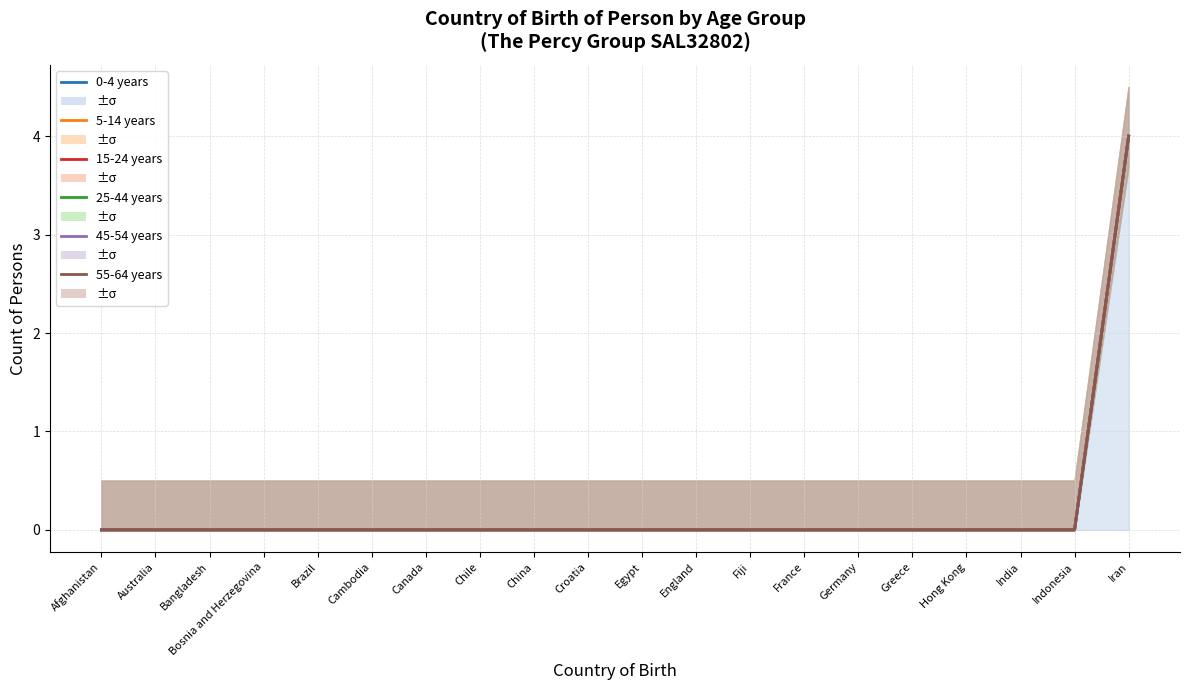

Reading left to right, extract all data points from this chart.

0-4 years: Afghanistan=0	Australia=0	Bangladesh=0	Bosnia and Herzegovina=0	Brazil=0	Cambodia=0	Canada=0	Chile=0	China=0	Croatia=0	Egypt=0	England=0	Fiji=0	France=0	Germany=0	Greece=0	Hong Kong=0	India=0	Indonesia=0	Iran=4
5-14 years: Afghanistan=0	Australia=0	Bangladesh=0	Bosnia and Herzegovina=0	Brazil=0	Cambodia=0	Canada=0	Chile=0	China=0	Croatia=0	Egypt=0	England=0	Fiji=0	France=0	Germany=0	Greece=0	Hong Kong=0	India=0	Indonesia=0	Iran=4
15-24 years: Afghanistan=0	Australia=0	Bangladesh=0	Bosnia and Herzegovina=0	Brazil=0	Cambodia=0	Canada=0	Chile=0	China=0	Croatia=0	Egypt=0	England=0	Fiji=0	France=0	Germany=0	Greece=0	Hong Kong=0	India=0	Indonesia=0	Iran=4
25-44 years: Afghanistan=0	Australia=0	Bangladesh=0	Bosnia and Herzegovina=0	Brazil=0	Cambodia=0	Canada=0	Chile=0	China=0	Croatia=0	Egypt=0	England=0	Fiji=0	France=0	Germany=0	Greece=0	Hong Kong=0	India=0	Indonesia=0	Iran=4
45-54 years: Afghanistan=0	Australia=0	Bangladesh=0	Bosnia and Herzegovina=0	Brazil=0	Cambodia=0	Canada=0	Chile=0	China=0	Croatia=0	Egypt=0	England=0	Fiji=0	France=0	Germany=0	Greece=0	Hong Kong=0	India=0	Indonesia=0	Iran=4
55-64 years: Afghanistan=0	Australia=0	Bangladesh=0	Bosnia and Herzegovina=0	Brazil=0	Cambodia=0	Canada=0	Chile=0	China=0	Croatia=0	Egypt=0	England=0	Fiji=0	France=0	Germany=0	Greece=0	Hong Kong=0	India=0	Indonesia=0	Iran=4